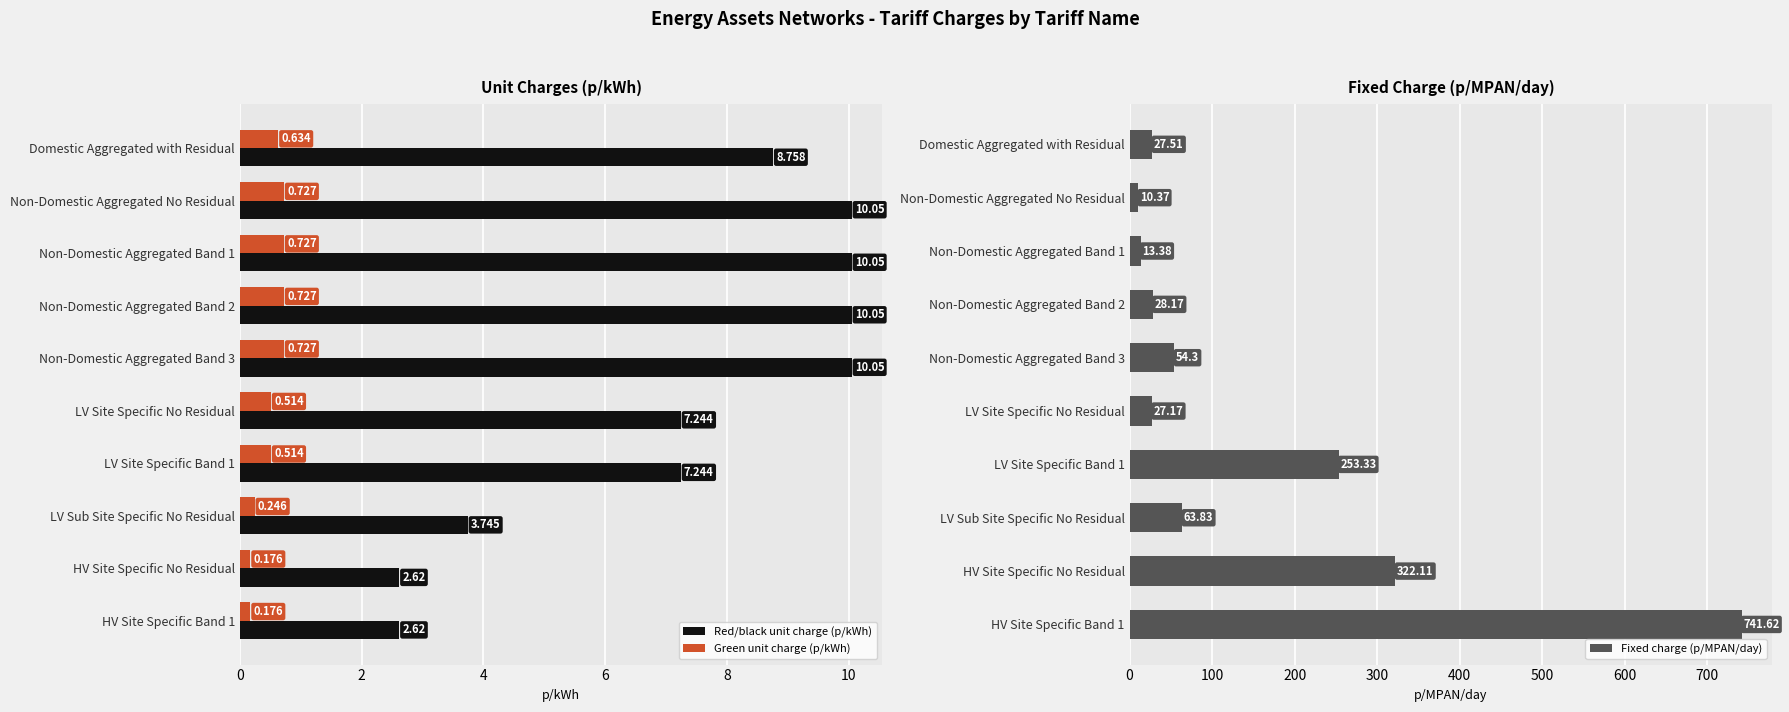

Which category has the lowest value in the Fixed charge (p/MPAN/day) series?

Non-Domestic Aggregated No Residual